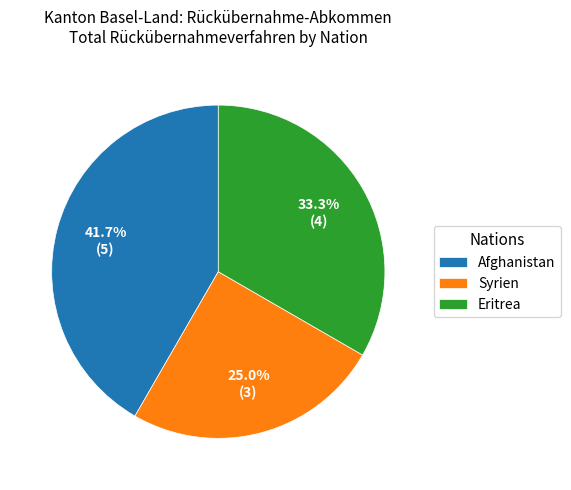

Combined, do Afghanistan and Eritrea account for over 50%?

Yes